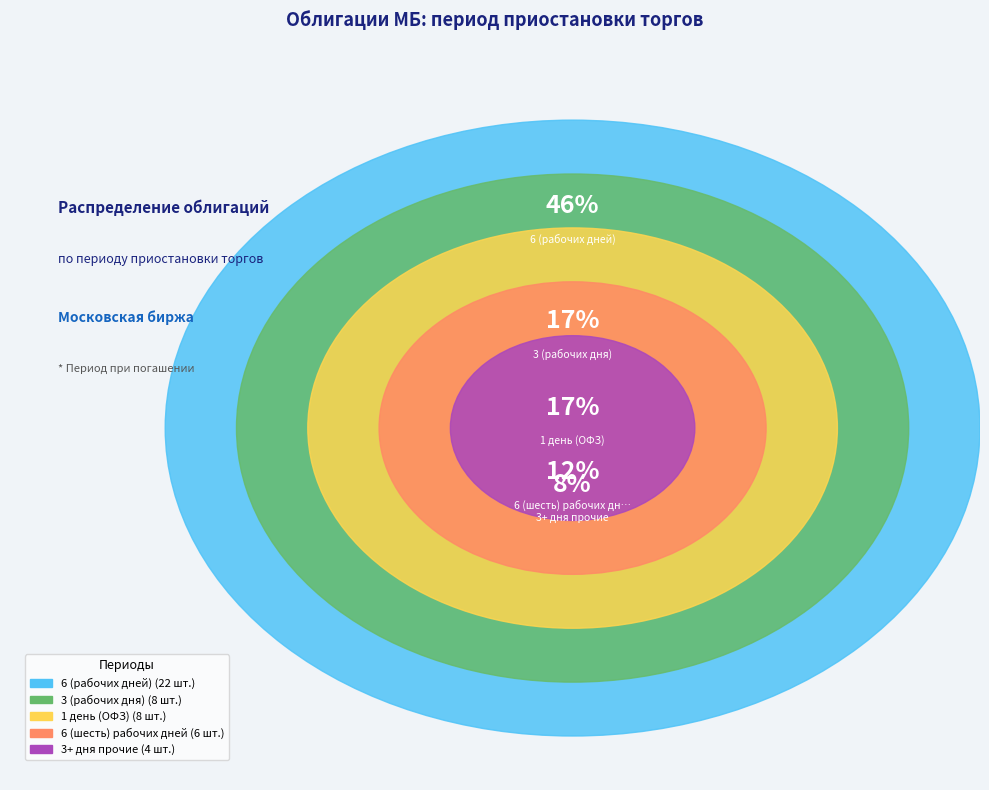

How many slices are in this pie chart?

5